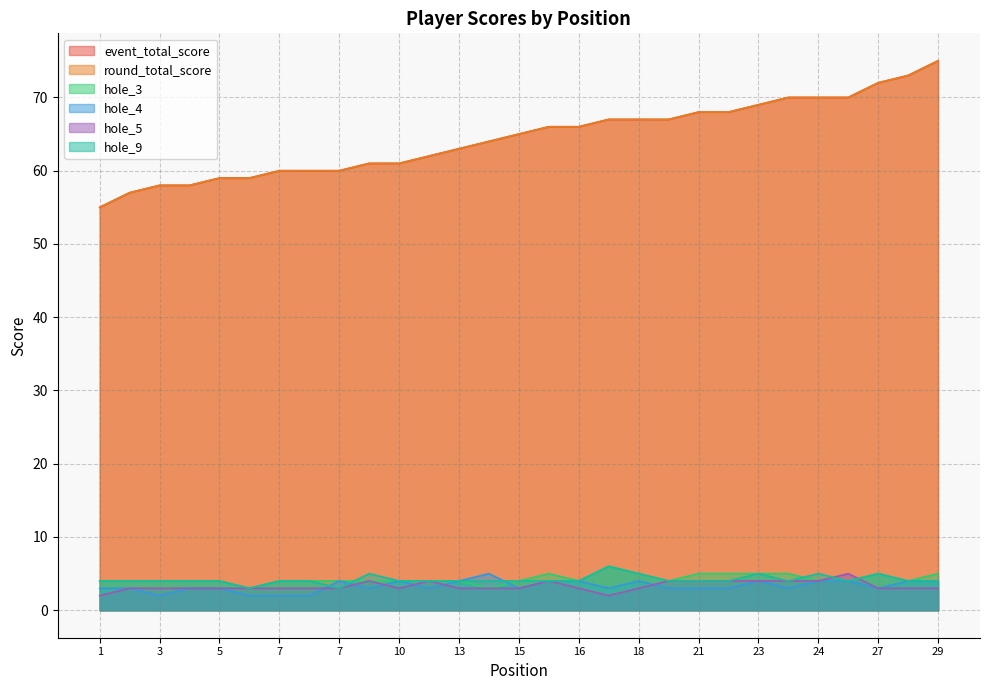

True or false: hole_4 and event_total_score intersect in this chart.

False